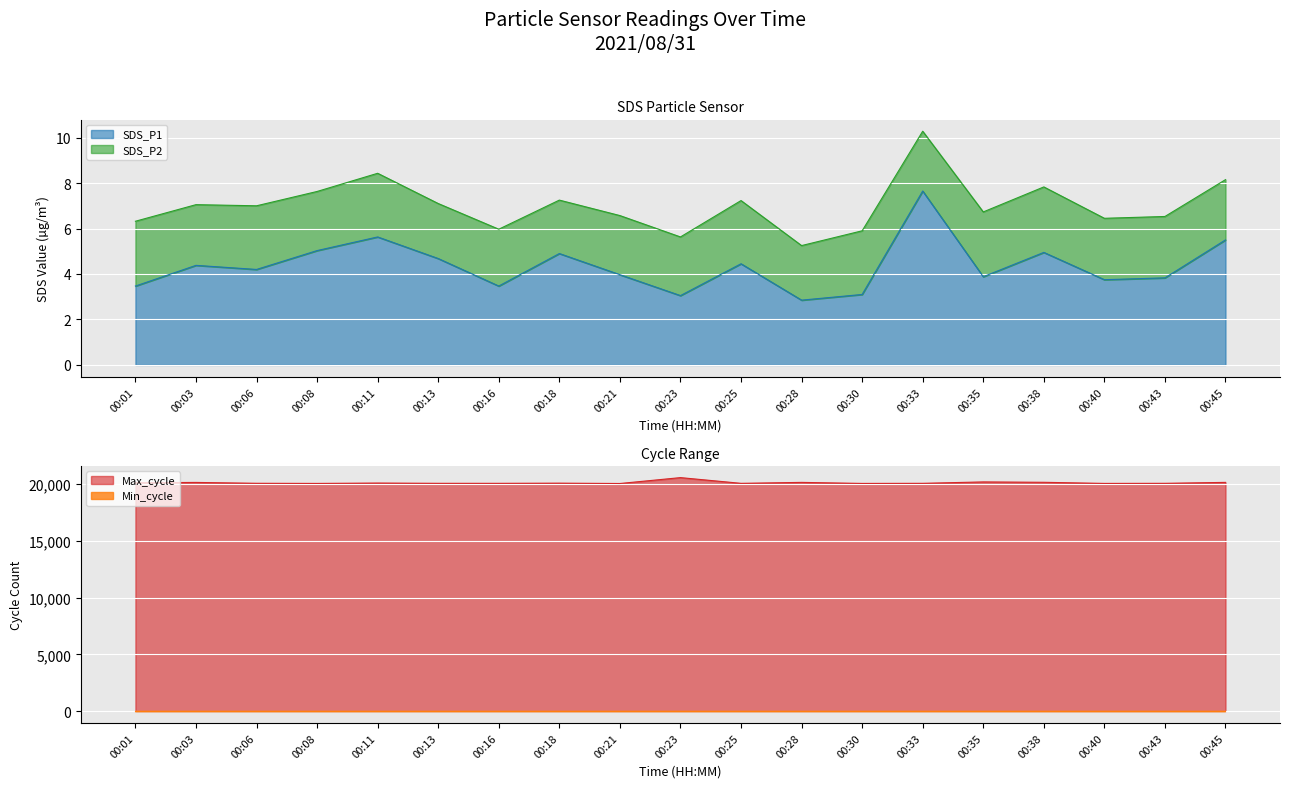

The value of Max_cycle at 00:23 is 20532.0. True or false?

True